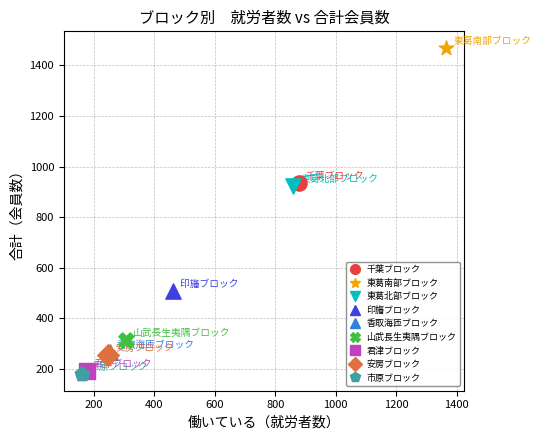

What are all the series names shown in the legend?

千葉ブロック, 東葛南部ブロック, 東葛北部ブロック, 印旛ブロック, 香取海匝ブロック, 山武長生夷隅ブロック, 君津ブロック, 安房ブロック, 市原ブロック